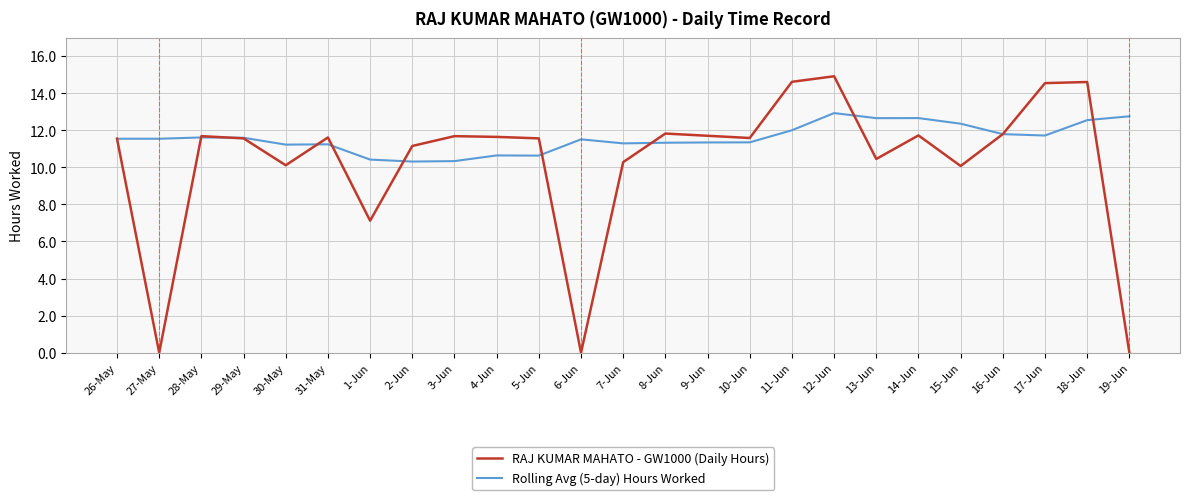

Which series ends up on top after the final intersection of Rolling Avg (5-day) Hours Worked and RAJ KUMAR MAHATO - GW1000 (Daily Hours)?

Rolling Avg (5-day) Hours Worked